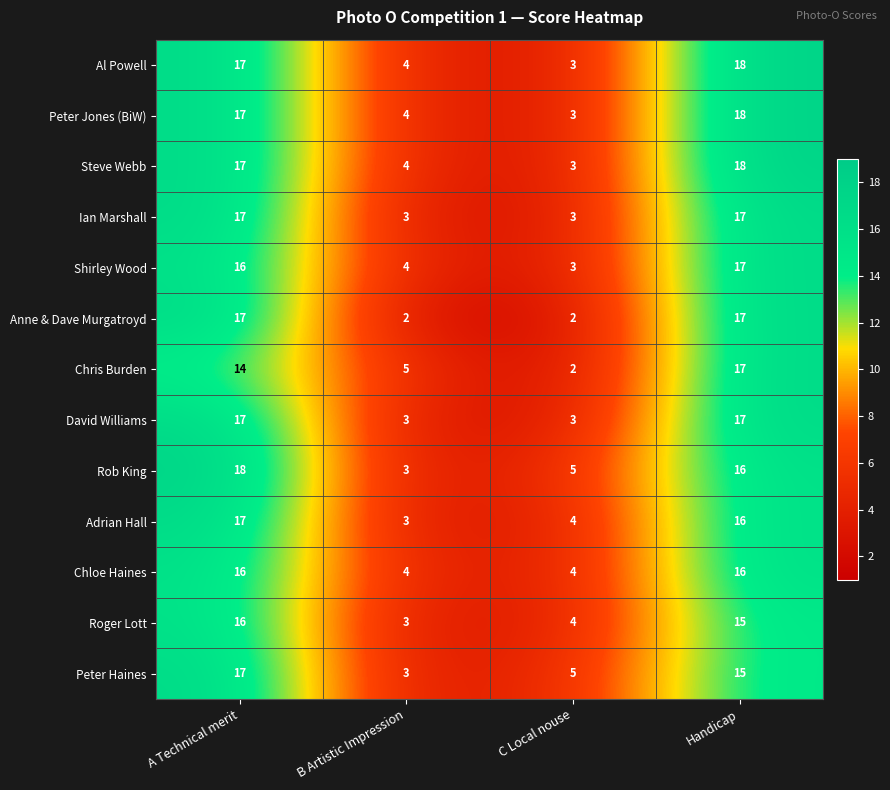

Which series changed the most between B Artistic Impression and C Local nouse?

Chris Burden